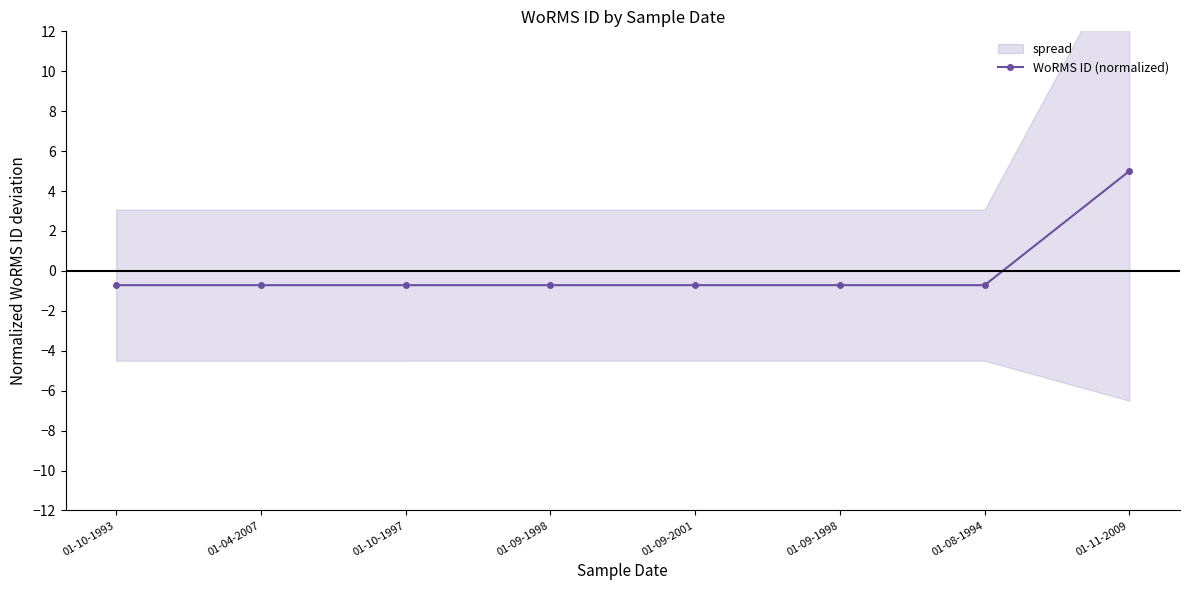

Rank the categories by value from highest to lowest.

01-11-2009, 01-10-1993, 01-04-2007, 01-10-1997, 01-09-1998, 01-09-2001, 01-09-1998, 01-08-1994